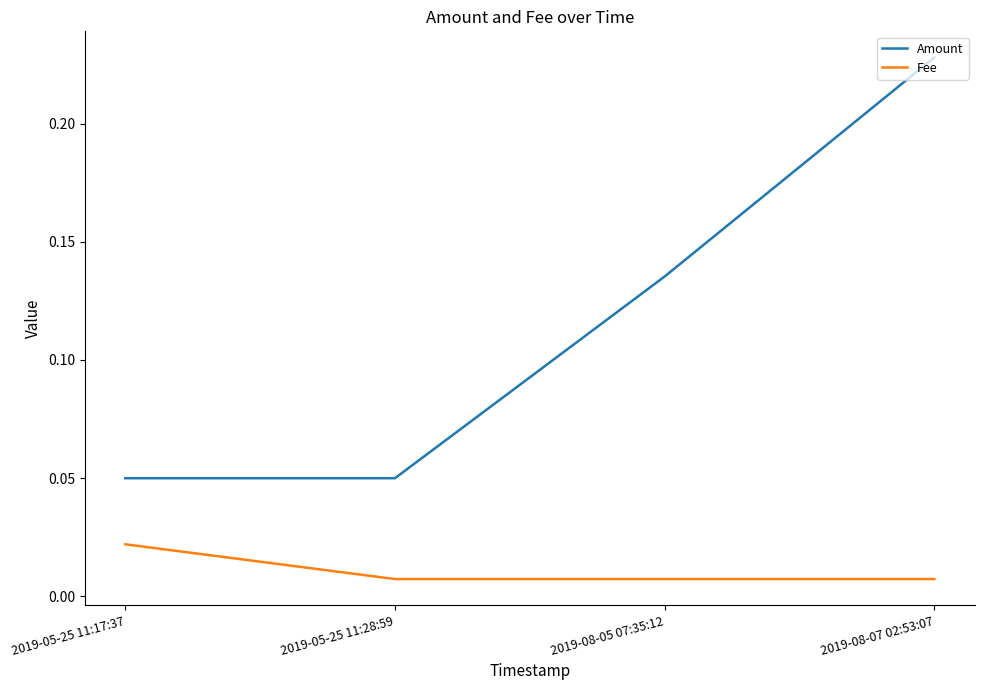

What position from the right is 2019-08-05 07:35:12?

2